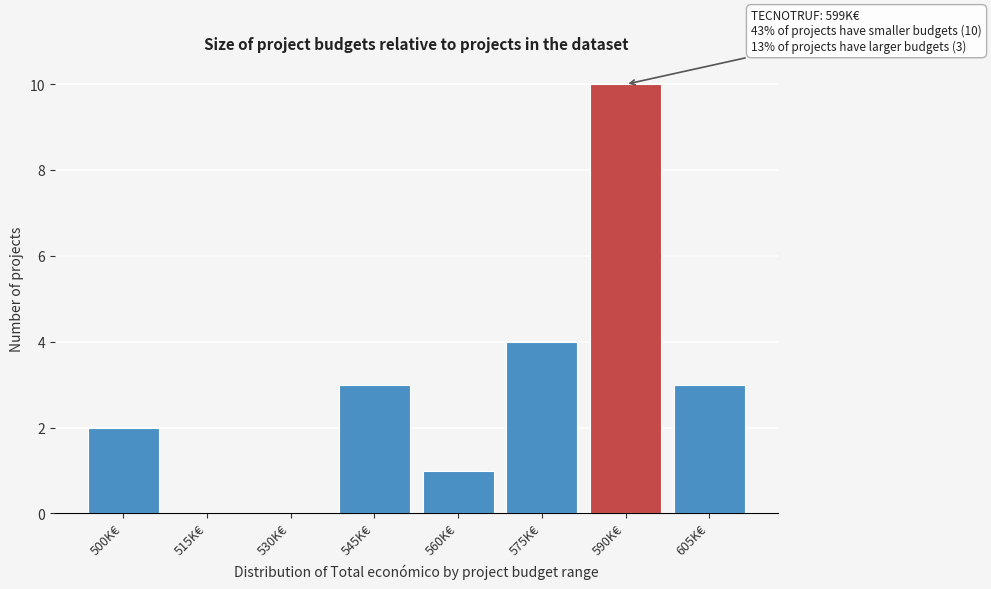

Reading left to right, extract all data points from this chart.

500K€=2	515K€=0	530K€=0	545K€=3	560K€=1	575K€=4	590K€=10	605K€=3